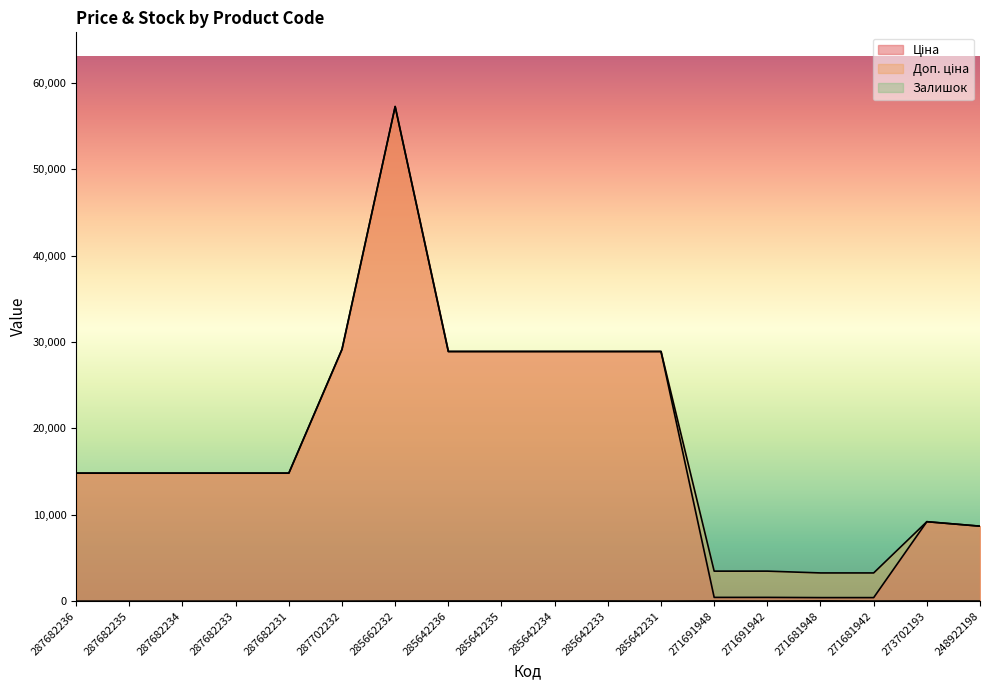

What is the difference between the Залишок values at 285662232 and 285642233?

3.0